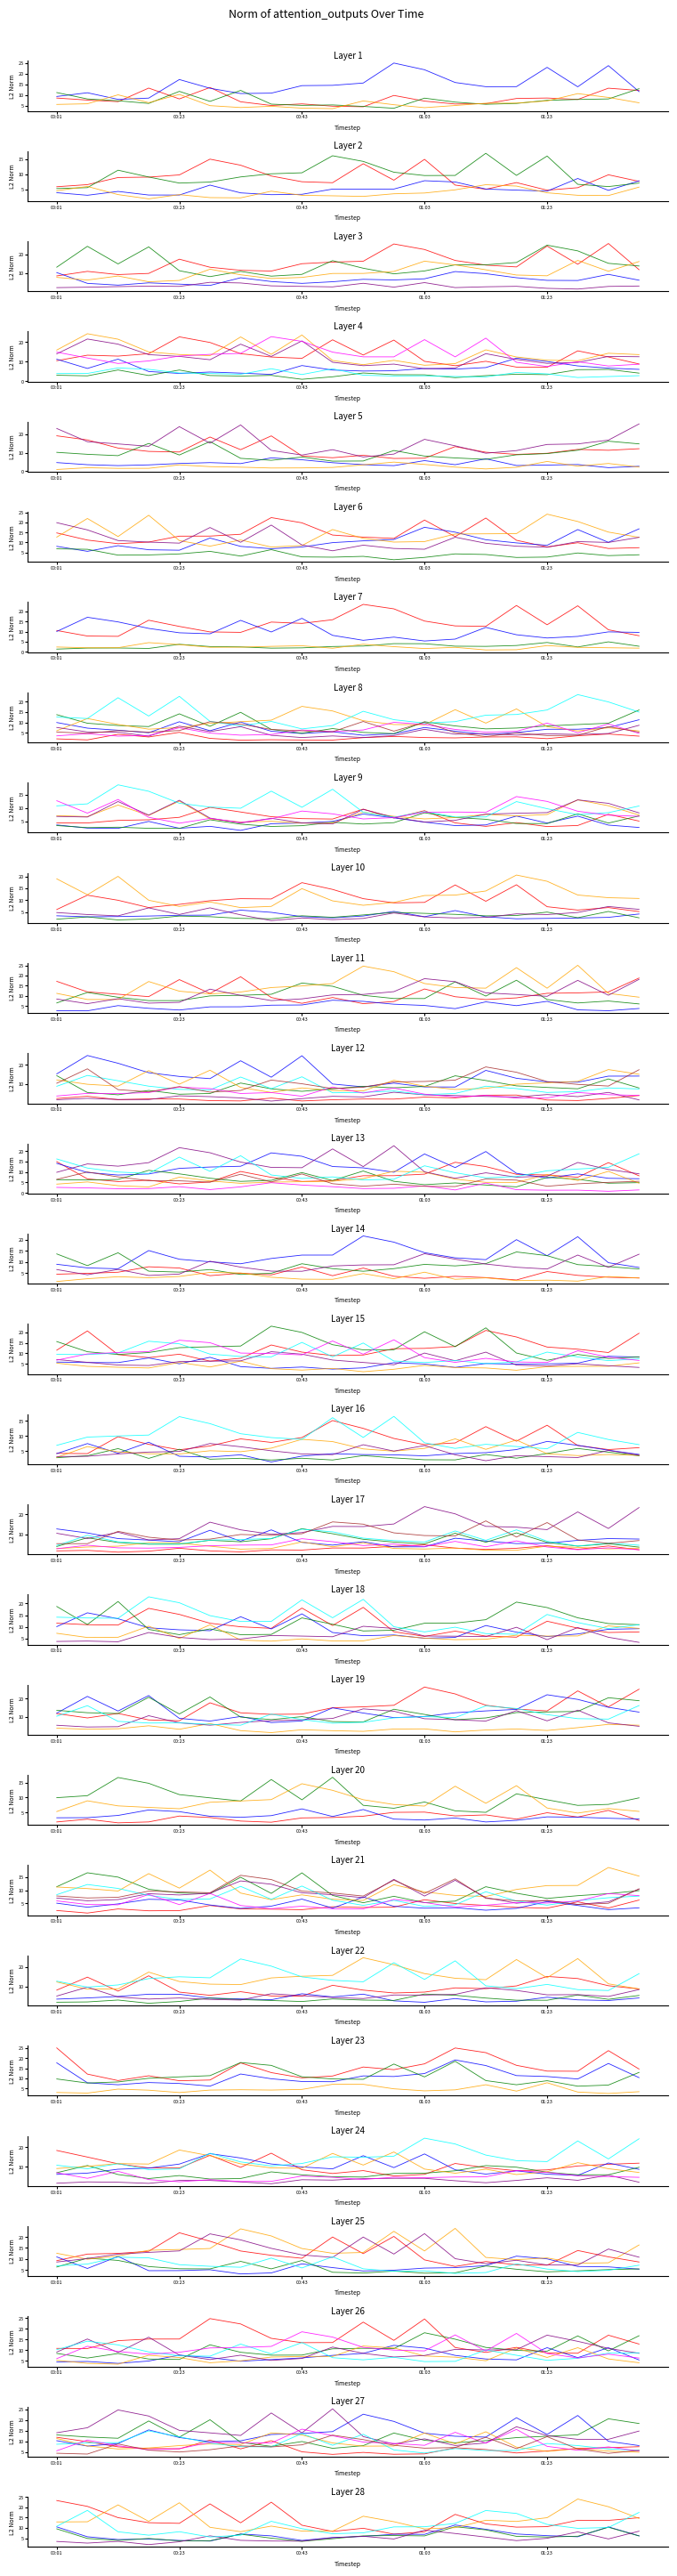

True or false: P1 and P2 intersect in this chart.

False